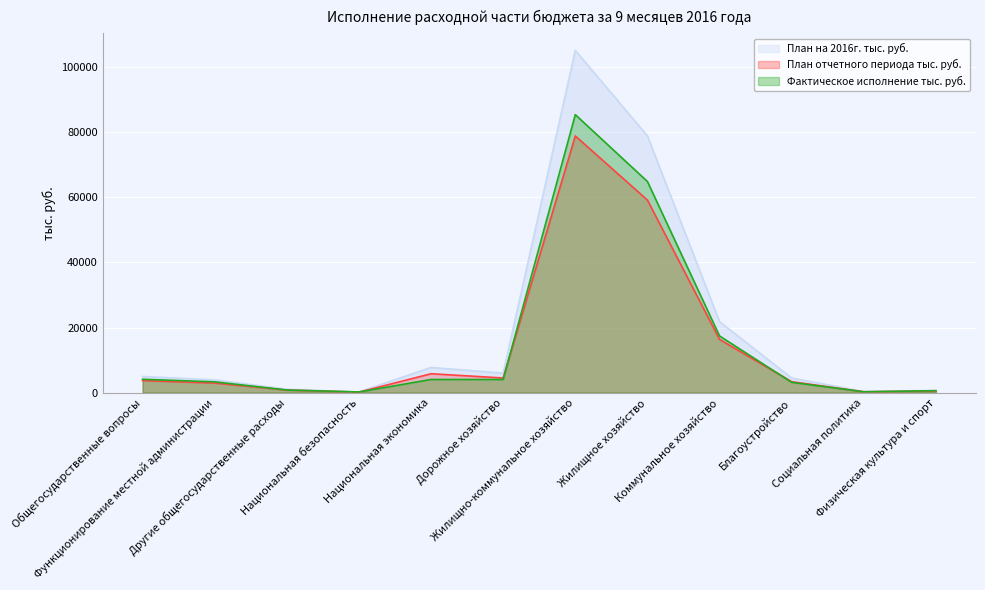

At how many categories does at least one series exceed 98163?

1